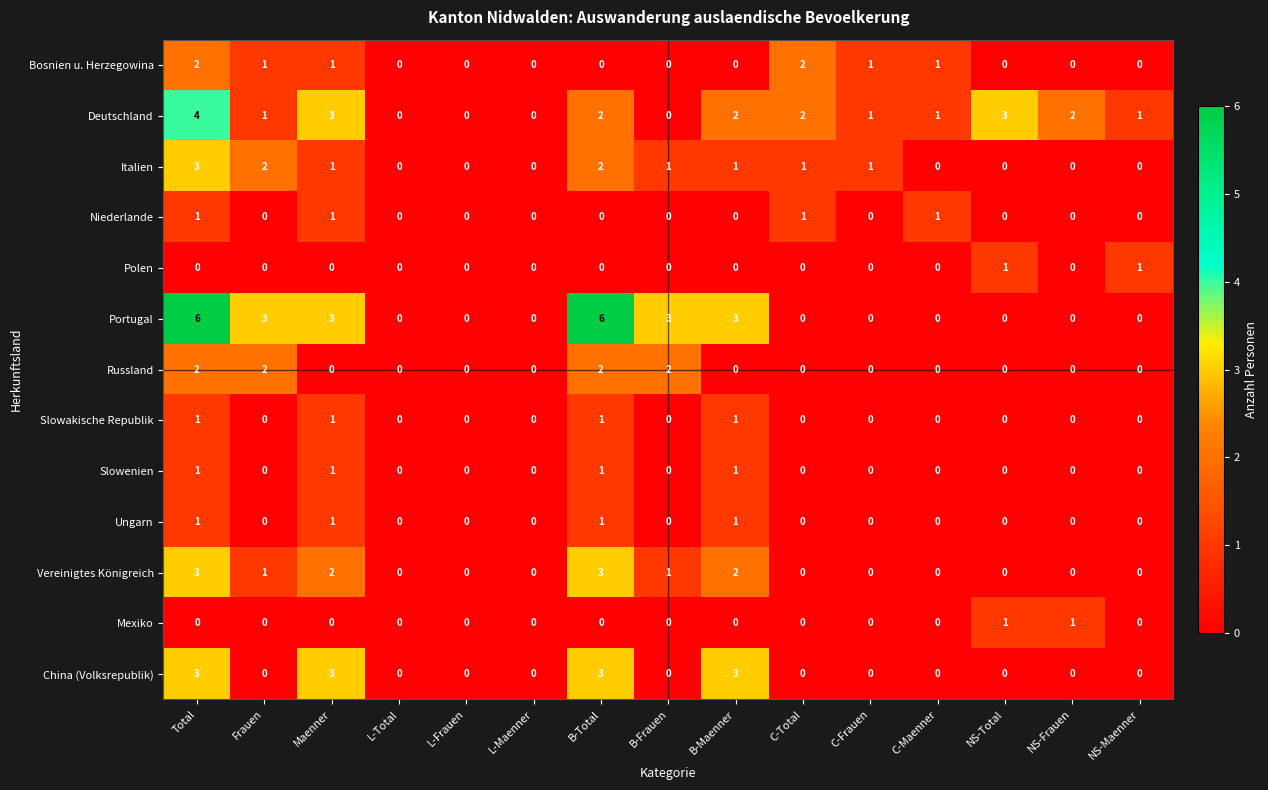

Which series has the largest range (max minus min)?

Portugal